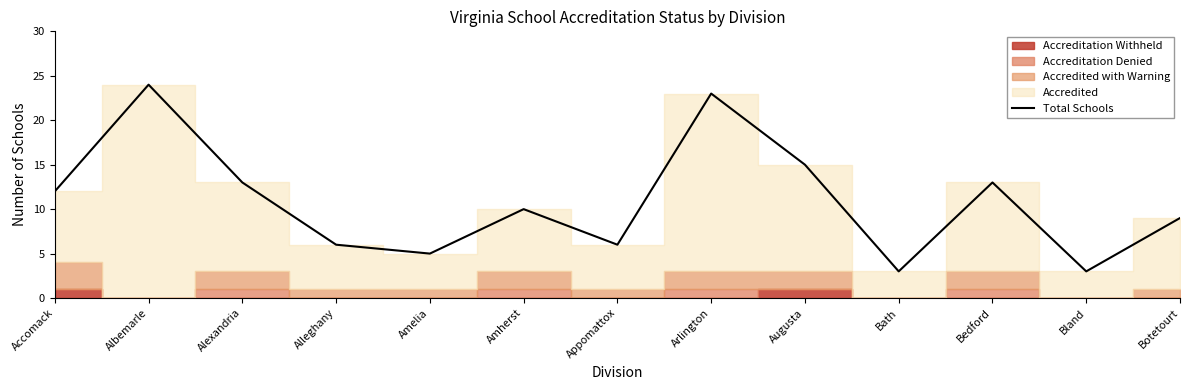

Where does the data first go above 10?

Accomack